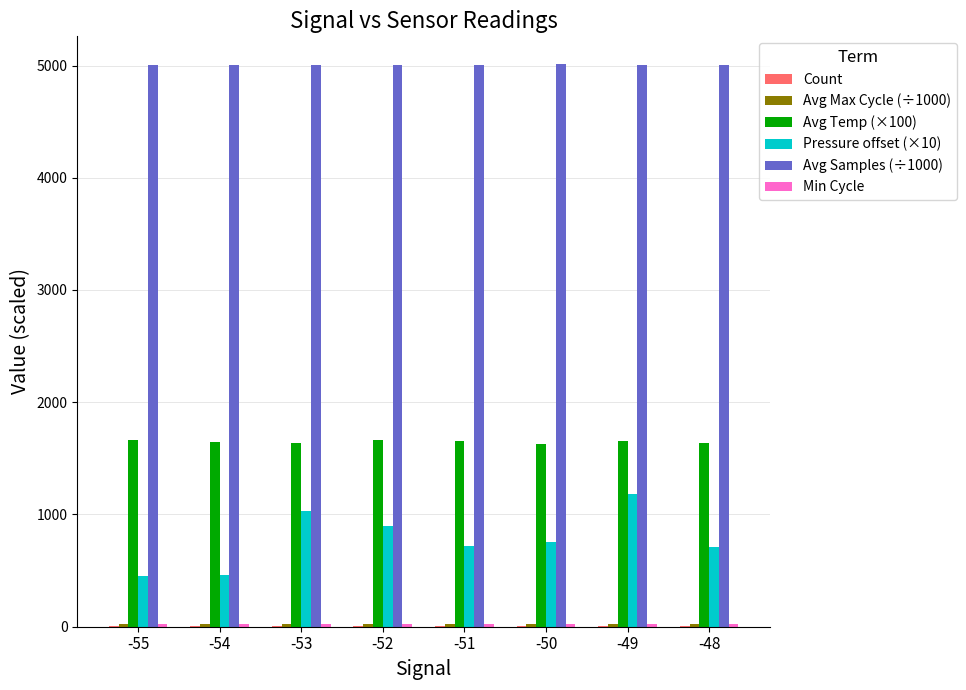

What is the sum of all Avg Samples (÷1000) values?

40050.3